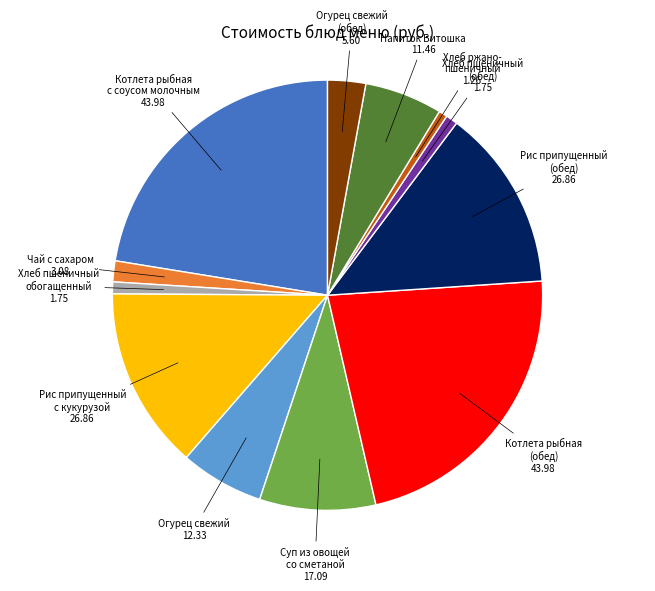

Does any single category account for the majority?

No